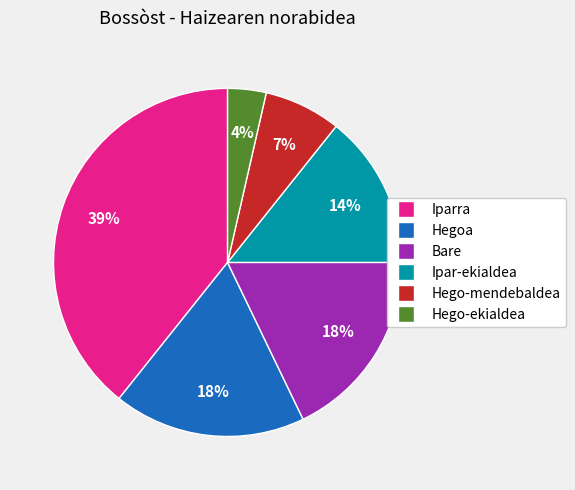

To the nearest percent, what portion does Ipar-ekialdea represent?

14%